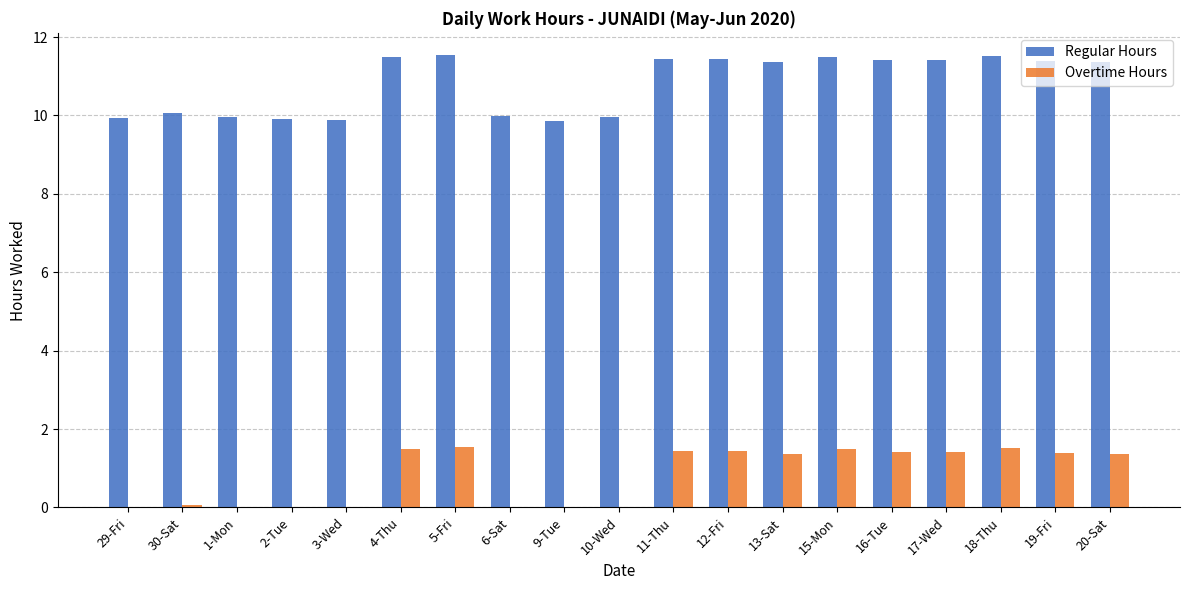

Is it true that Regular Hours equals 20.2 at 16-Tue?

False